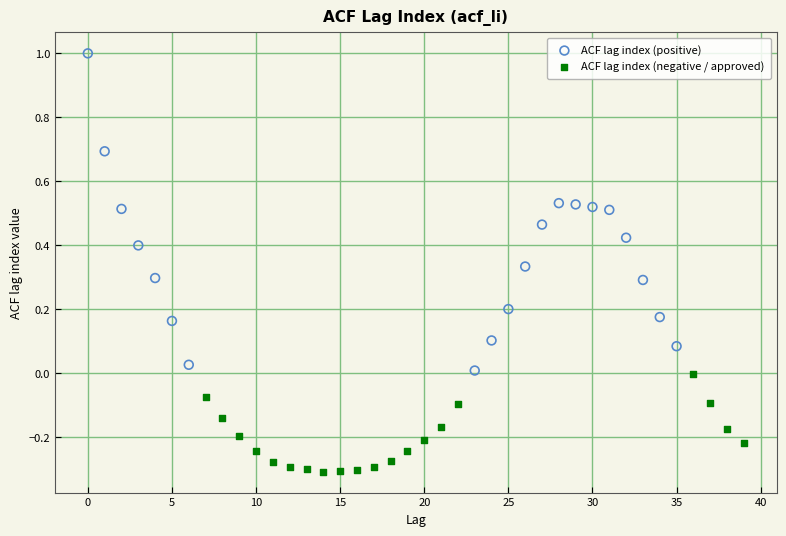

Which series reaches the maximum Y coordinate?

ACF lag index (positive)